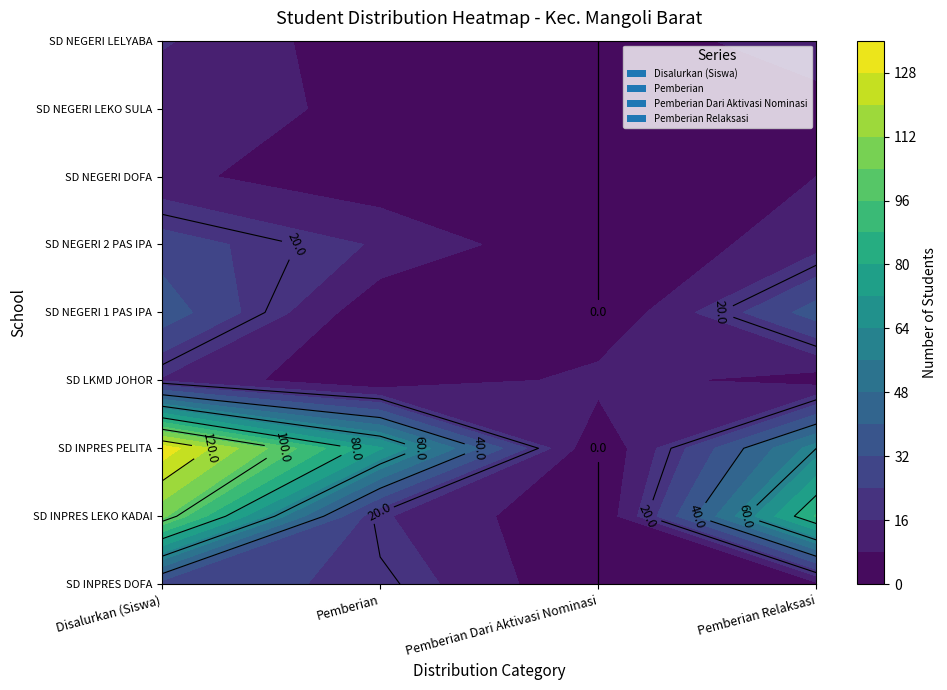

What is the sum of all Pemberian Dari Aktivasi Nominasi values?

11